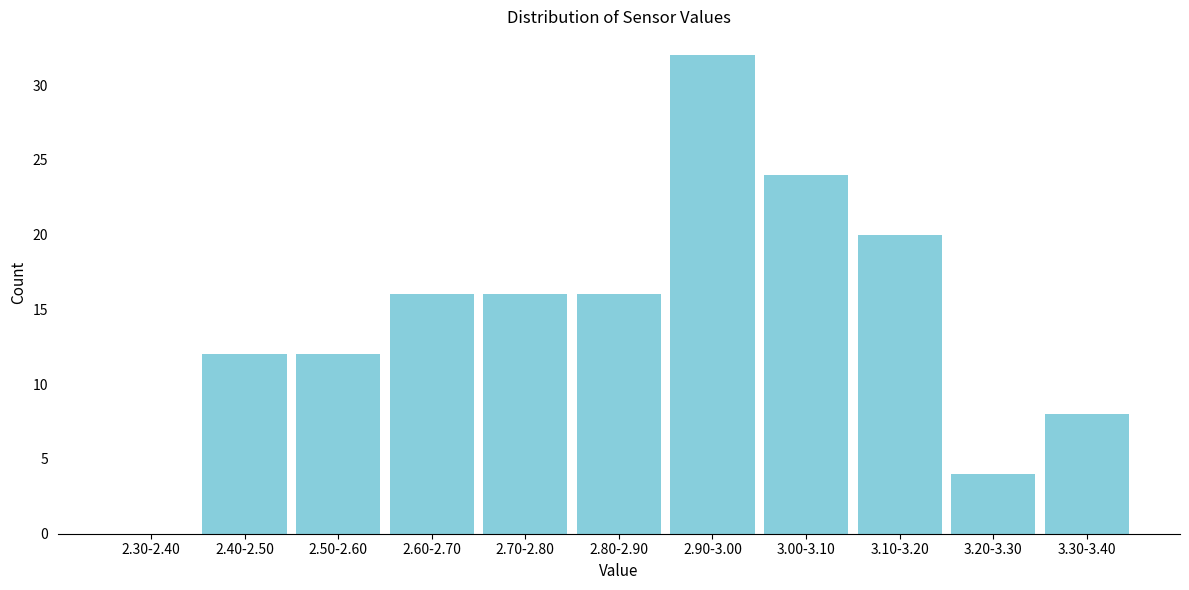

Reading left to right, list all the values displayed in this chart.

2.30-2.40=0	2.40-2.50=12	2.50-2.60=12	2.60-2.70=16	2.70-2.80=16	2.80-2.90=16	2.90-3.00=32	3.00-3.10=24	3.10-3.20=20	3.20-3.30=4	3.30-3.40=8